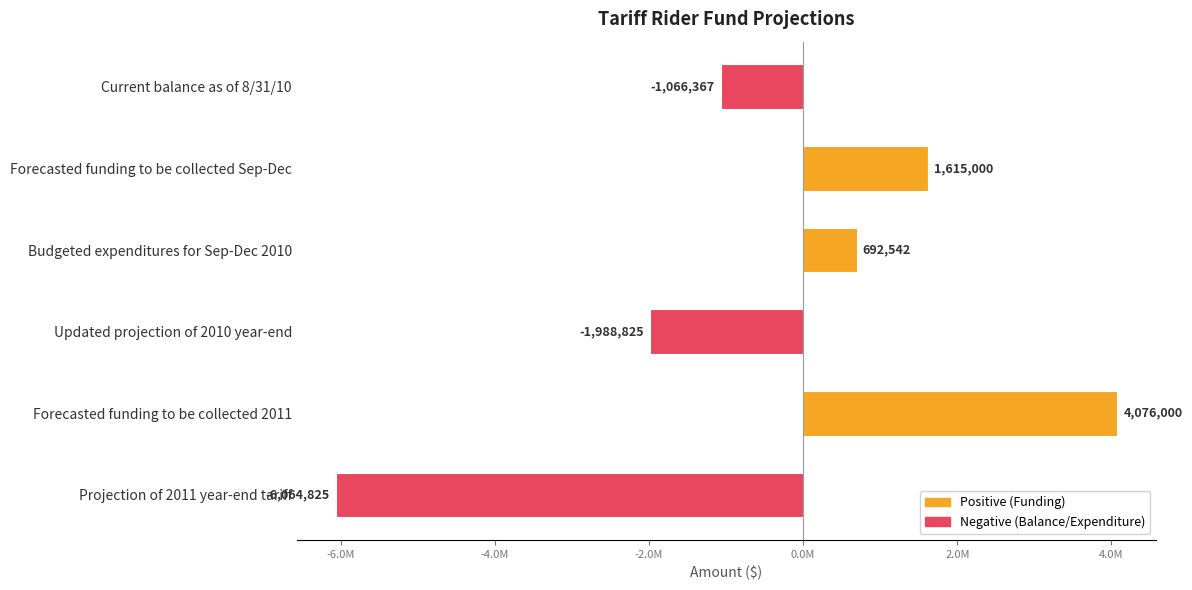

Are the bars horizontal?

Yes